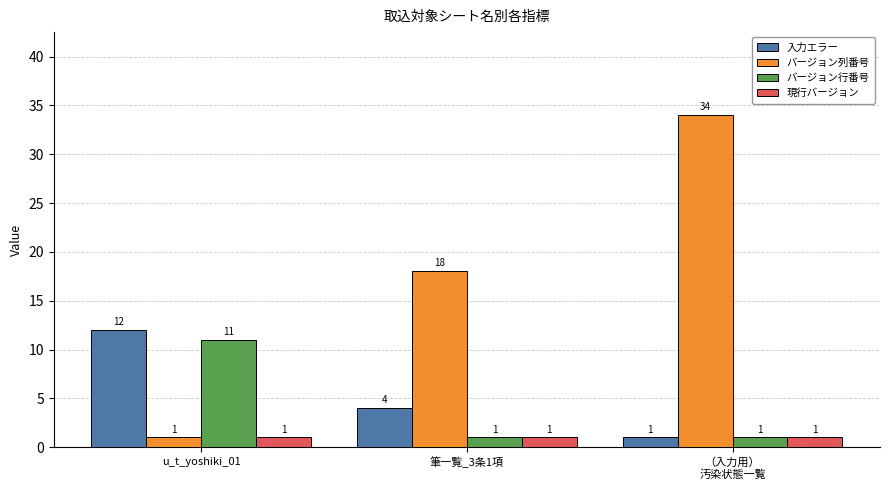

What is the value of the 現行バージョン bar at the 2nd from the left?

1